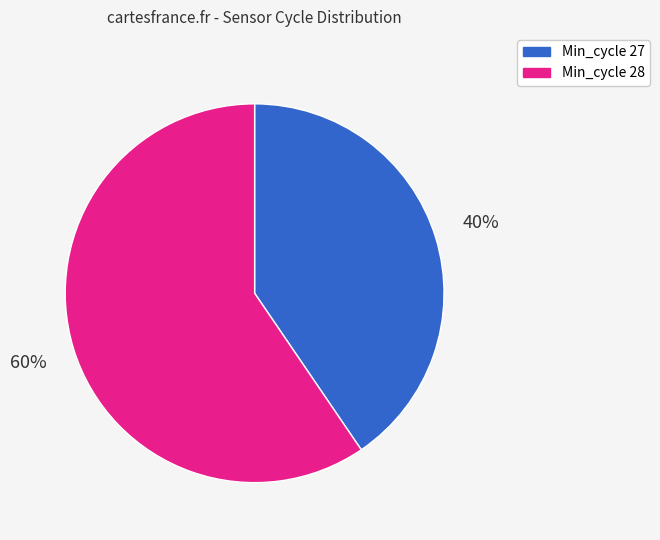

The Min_cycle 27 slice represents 40% of the pie. True or false?

True